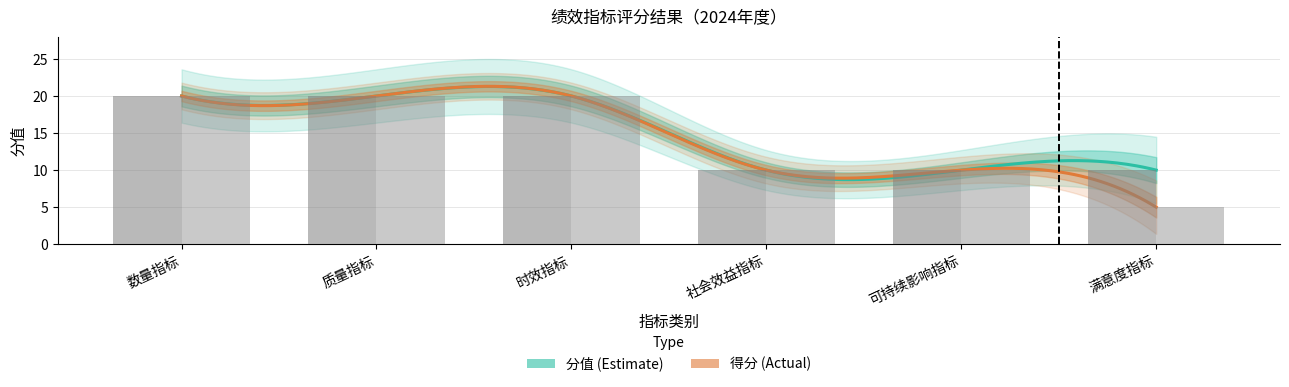

Are the bars grouped side by side (vs. stacked)?

Yes